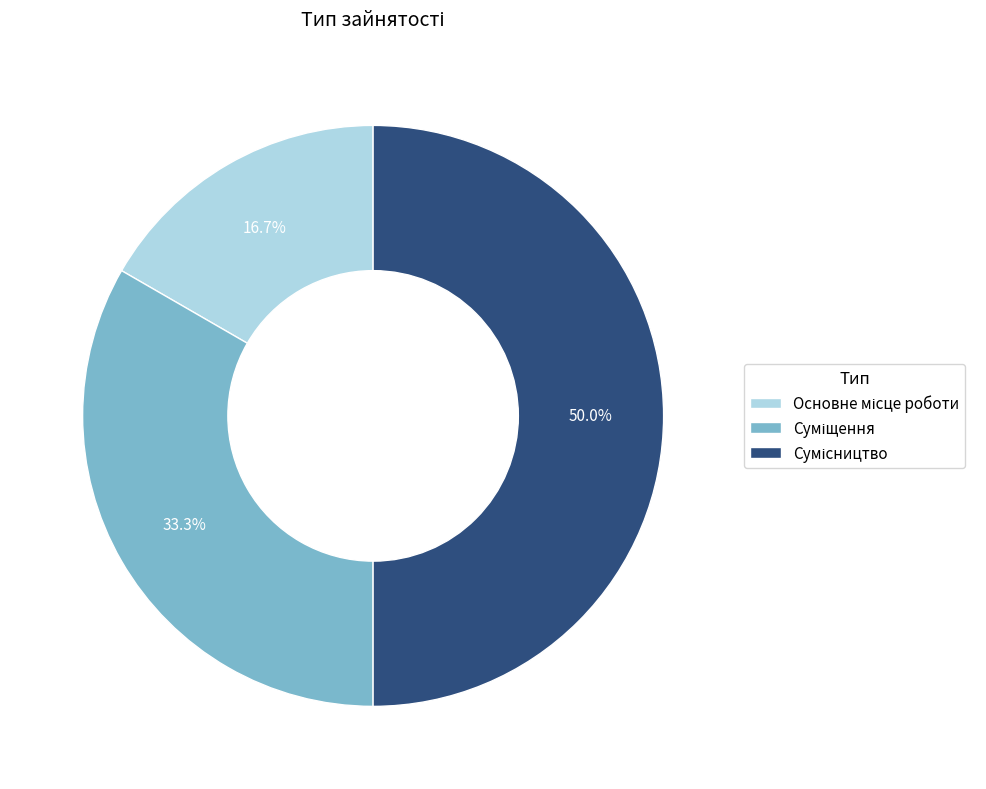

What is the total percentage of Основне місце роботи and Сумісництво?

66.7%